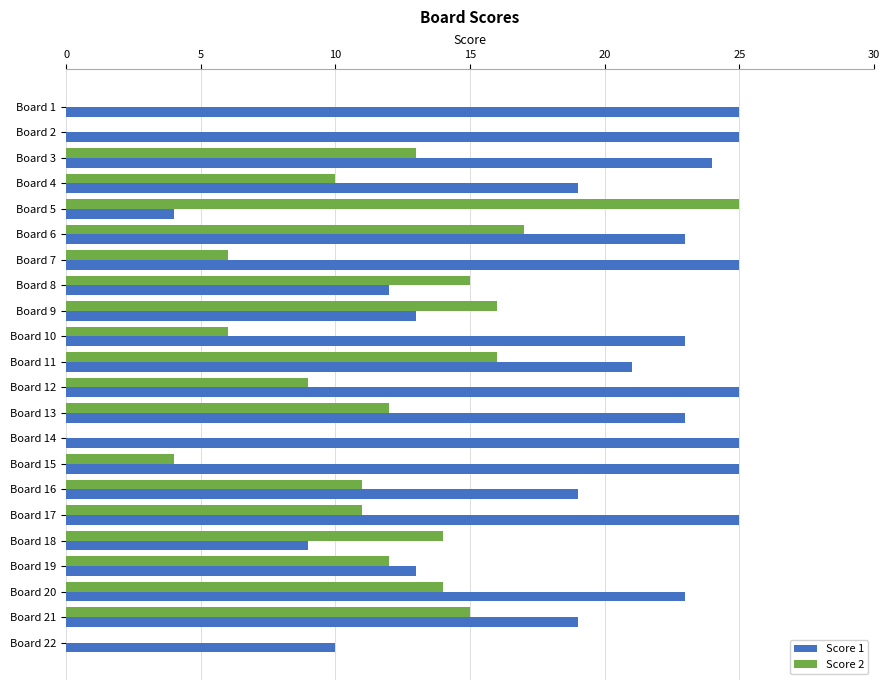

Is it true that Score 2 equals 11 at Board 16?

True